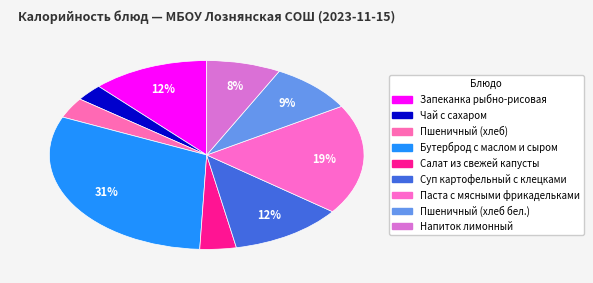

To the nearest percent, what percentage of the pie is Запеканка рыбно-рисовая?

12%